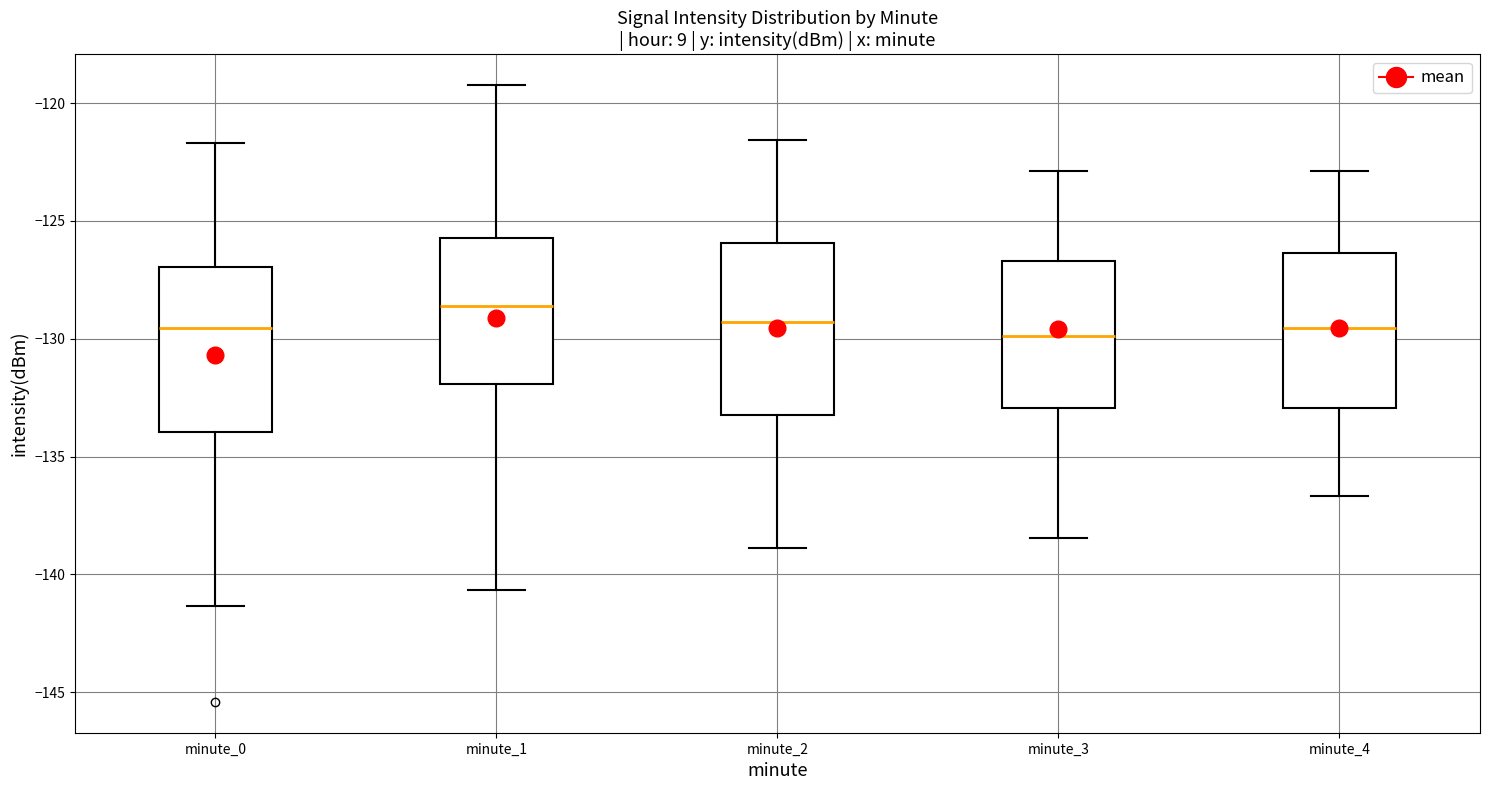

Reading left to right, transcribe this box plot: for each box, give where its median line is, the range the box spans, and where its two whiskers end, as read against the y-axis. The values are not printed on the chart, so give them approximately, as read against the axis.

minute_0: median -129.5, box -134.0 to -127.0, whiskers -141.5 to -121.5
minute_1: median -128.5, box -132.0 to -125.5, whiskers -140.5 to -119.0
minute_2: median -129.5, box -133.0 to -126.0, whiskers -139.0 to -121.5
minute_3: median -130.0, box -133.0 to -126.5, whiskers -138.5 to -123.0
minute_4: median -129.5, box -133.0 to -126.5, whiskers -136.5 to -123.0